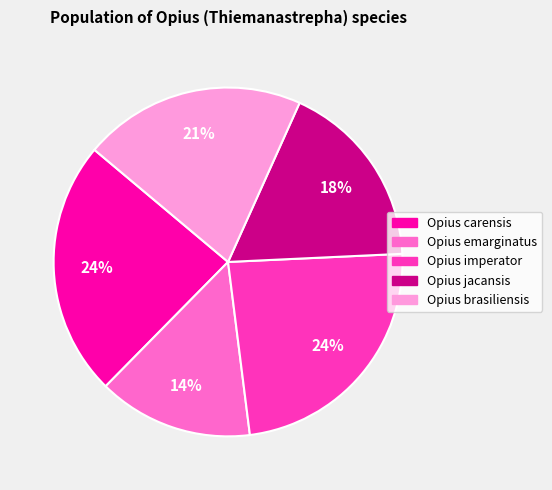

To the nearest percent, what is the average slice percentage?

20%